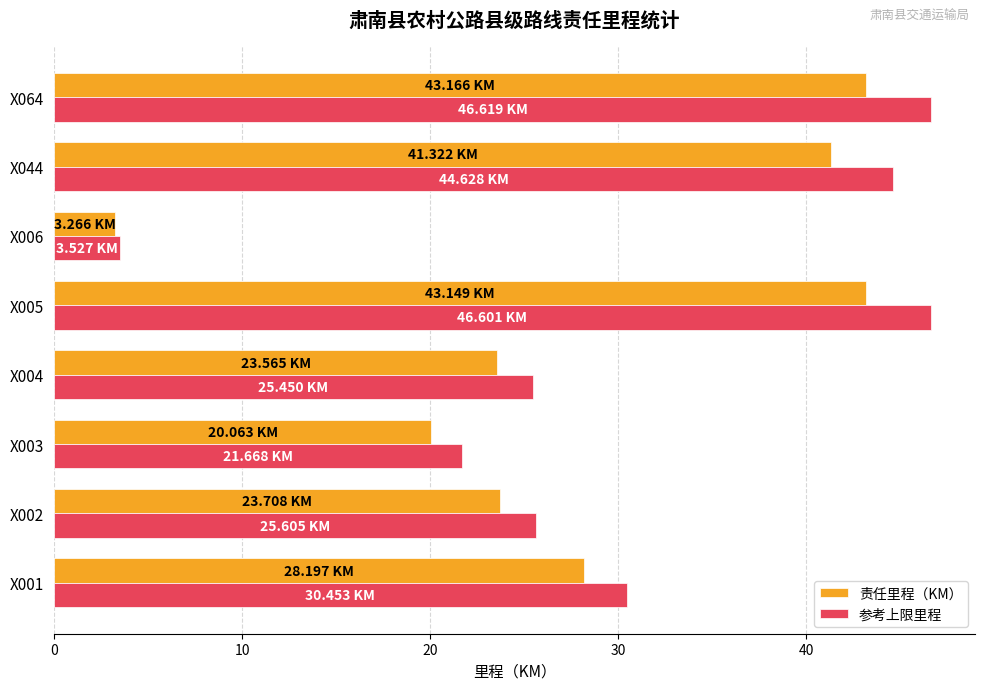

What is the sum of all 参考上限里程 values?

244.6